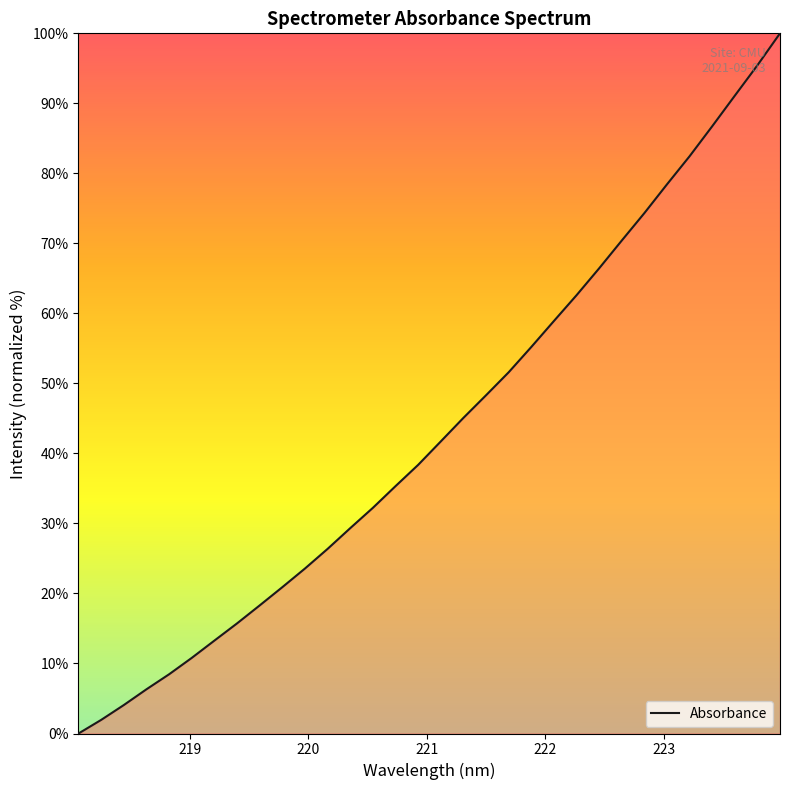

What is the difference between the maximum and minimum values?

100.0